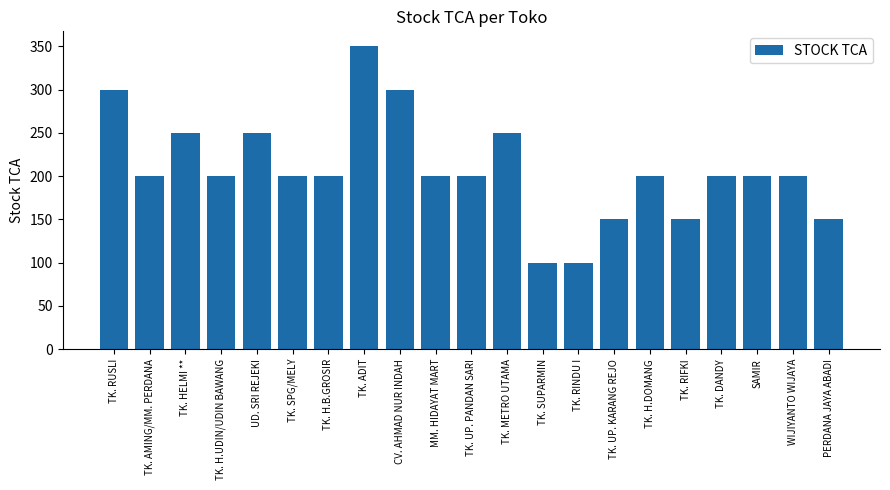

Reading left to right, list all the values displayed in this chart.

TK. RUSLI=300	TK. AMING/MM. PERDANA=200	TK. HELMI **=250	TK. H.UDIN/UDIN BAWANG=200	UD. SRI REJEKI=250	TK. SPG/MELY=200	TK. H.B.GROSIR=200	TK. ADIT=350	CV. AHMAD NUR INDAH=300	MM. HIDAYAT MART=200	TK. UP. PANDAN SARI=200	TK. METRO UTAMA=250	TK. SUPARMIN=100	TK. RINDU I=100	TK. UP. KARANG REJO=150	TK. H.DOMANG=200	TK. RIFKI=150	TK. DANDY=200	SAMIR=200	WIJIYANTO WIJAYA=200	PERDANA JAYA ABADI=150